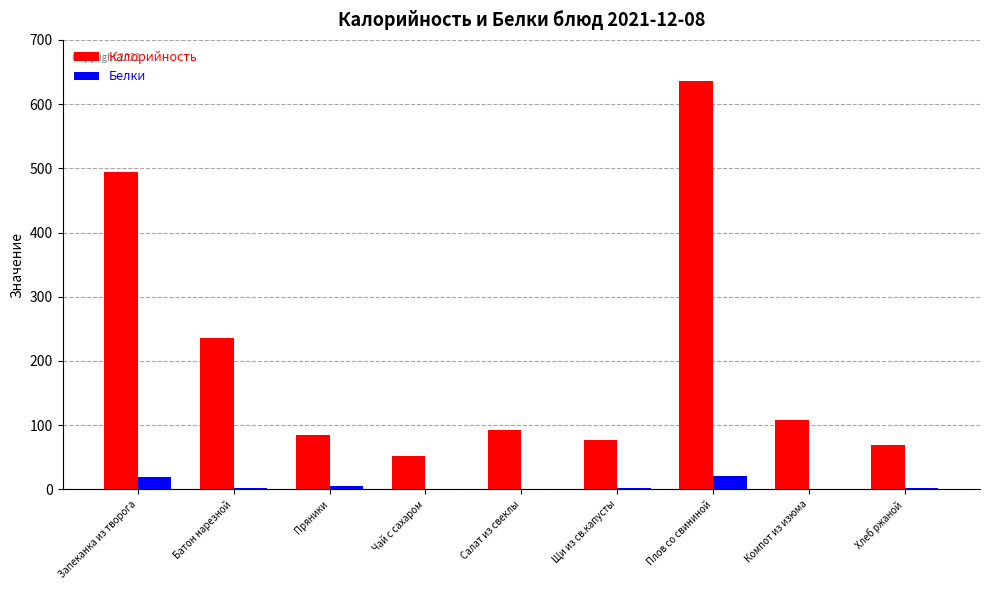

What are all the series names shown in the legend?

Калорийность, Белки